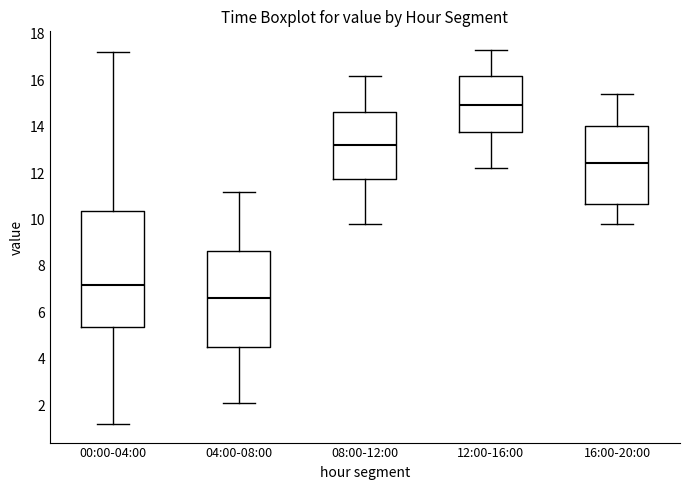

Reading left to right, transcribe this box plot: for each box, give where its median line is, the range the box spans, and where its two whiskers end, as read against the y-axis. The values are not printed on the chart, so give them approximately, as read against the axis.

00:00-04:00: median 7.2, box 5.4 to 10.4, whiskers 1.2 to 17.2
04:00-08:00: median 6.6, box 4.6 to 8.6, whiskers 2.2 to 11.2
08:00-12:00: median 13.2, box 11.8 to 14.6, whiskers 9.8 to 16.2
12:00-16:00: median 15.0, box 13.8 to 16.2, whiskers 12.2 to 17.4
16:00-20:00: median 12.4, box 10.6 to 14.0, whiskers 9.8 to 15.4